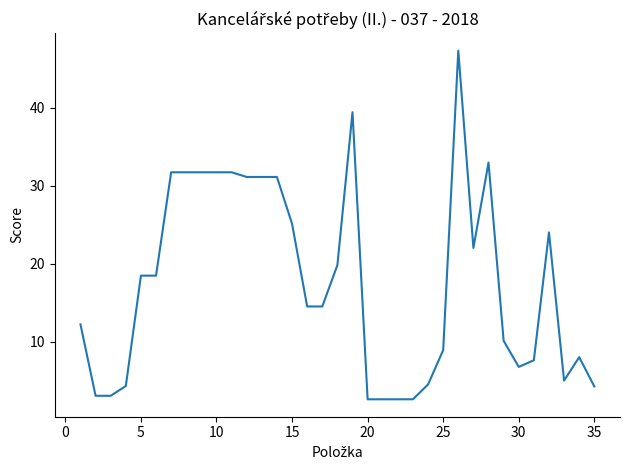

What is the minimum value shown in the chart?

2.6